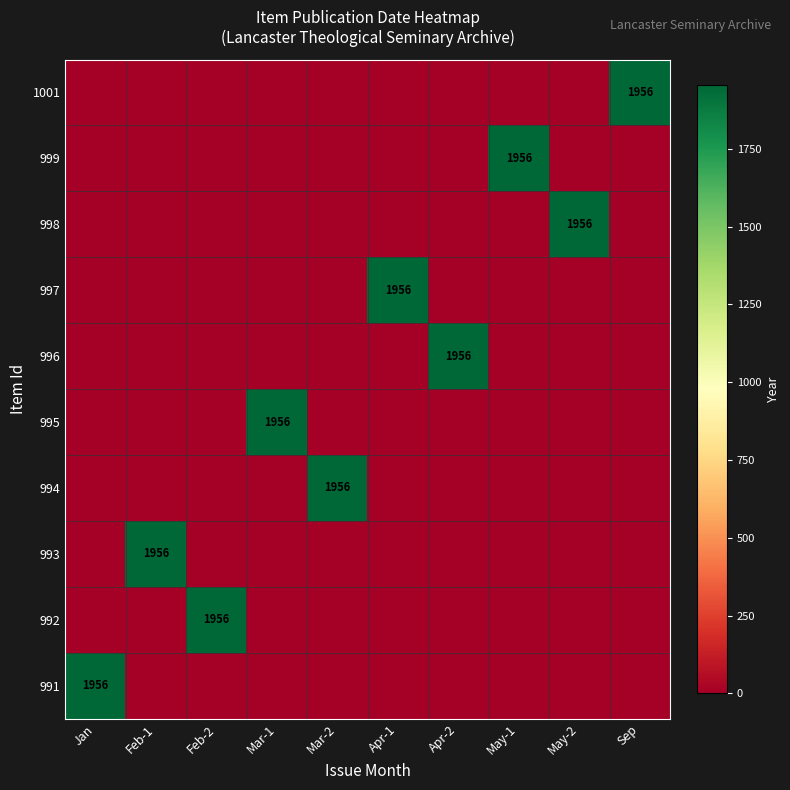

True or false: 994 has a value of 1956 at Mar-2.

True